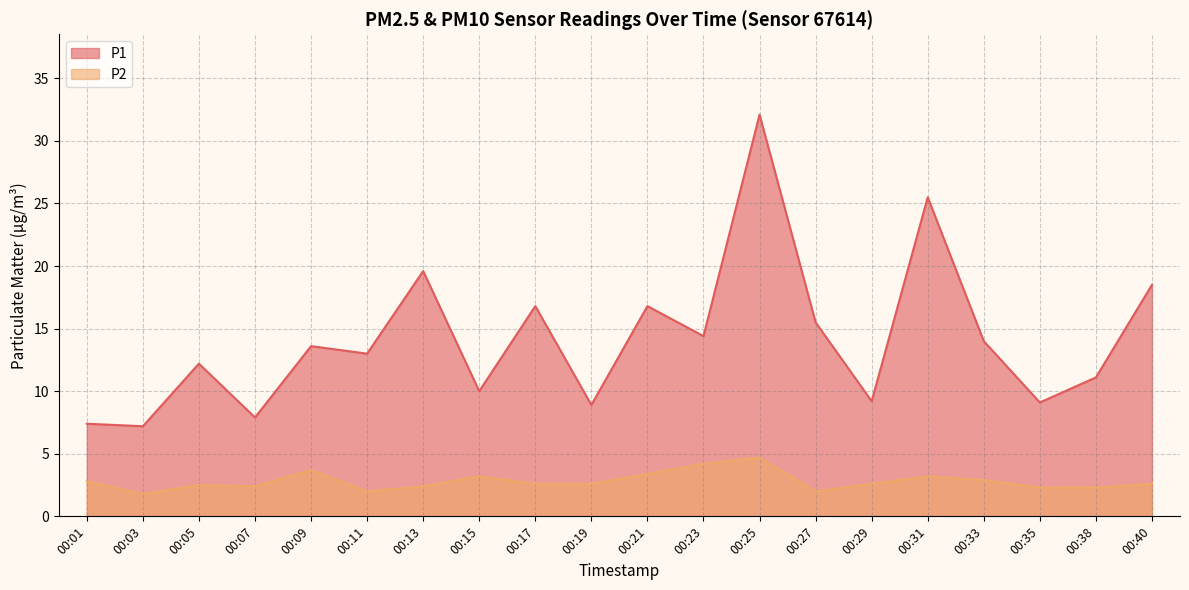

Which series has the largest range (max minus min)?

P1